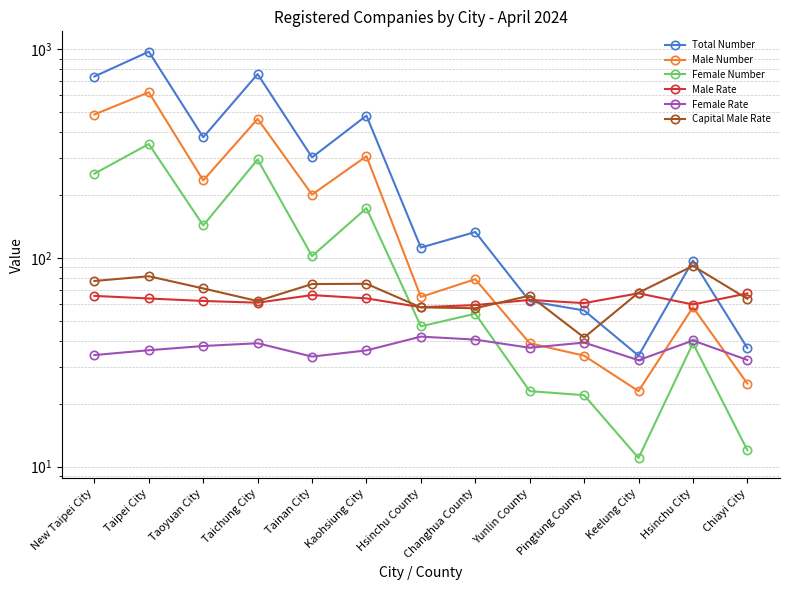

Where is the first local minimum for Female Number?

Taoyuan City